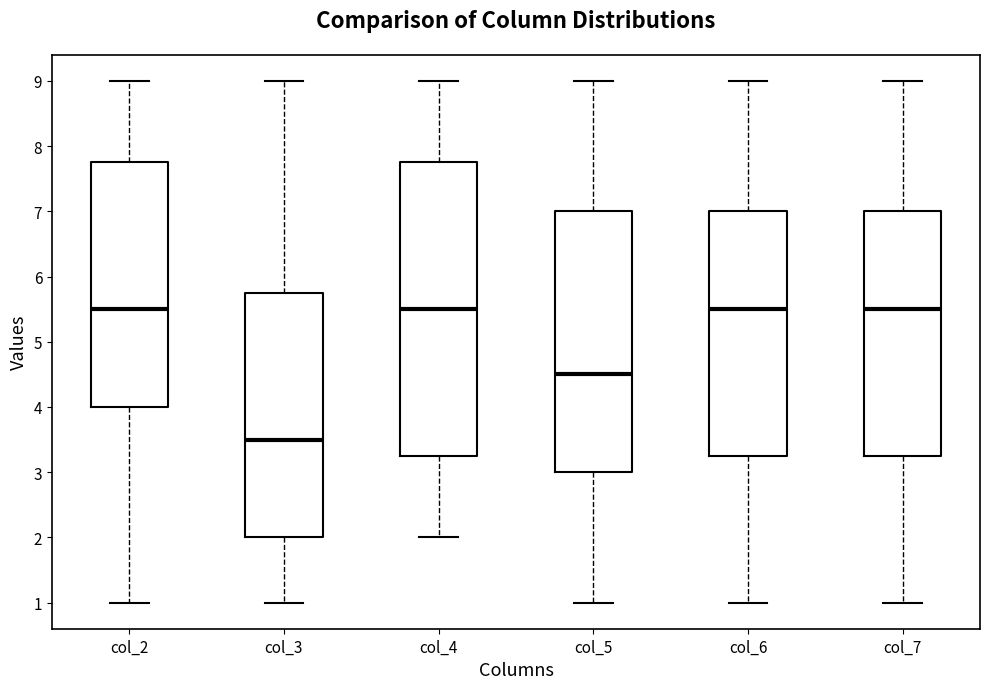

Which box's median line is the lowest?

col_3